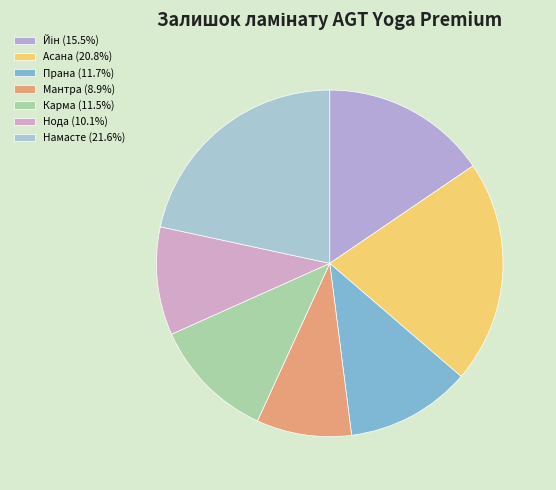

How many segments does this pie chart have?

7